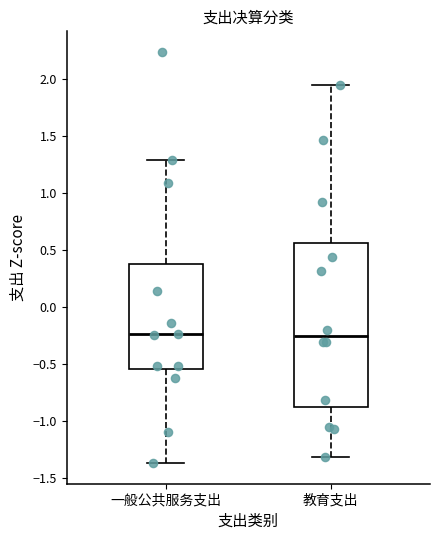

Where does the median line of the box for 教育支出 sit on the y-axis? The values are not printed on the chart, so give them approximately, as read against the axis.

-0.25